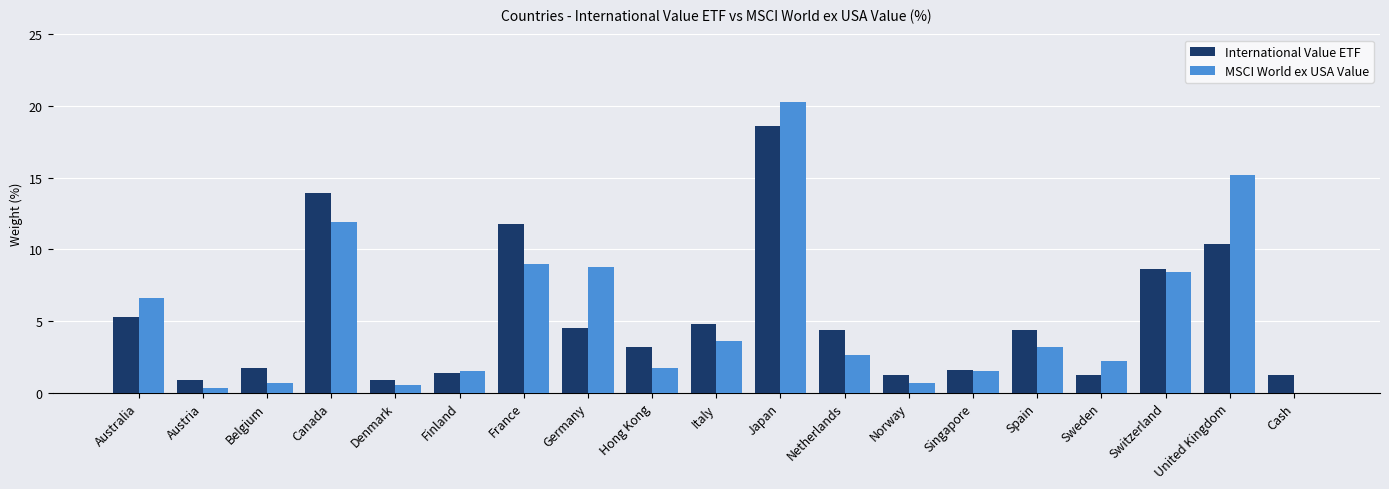

What is the difference between the MSCI World ex USA Value values at United Kingdom and Japan?

5.1